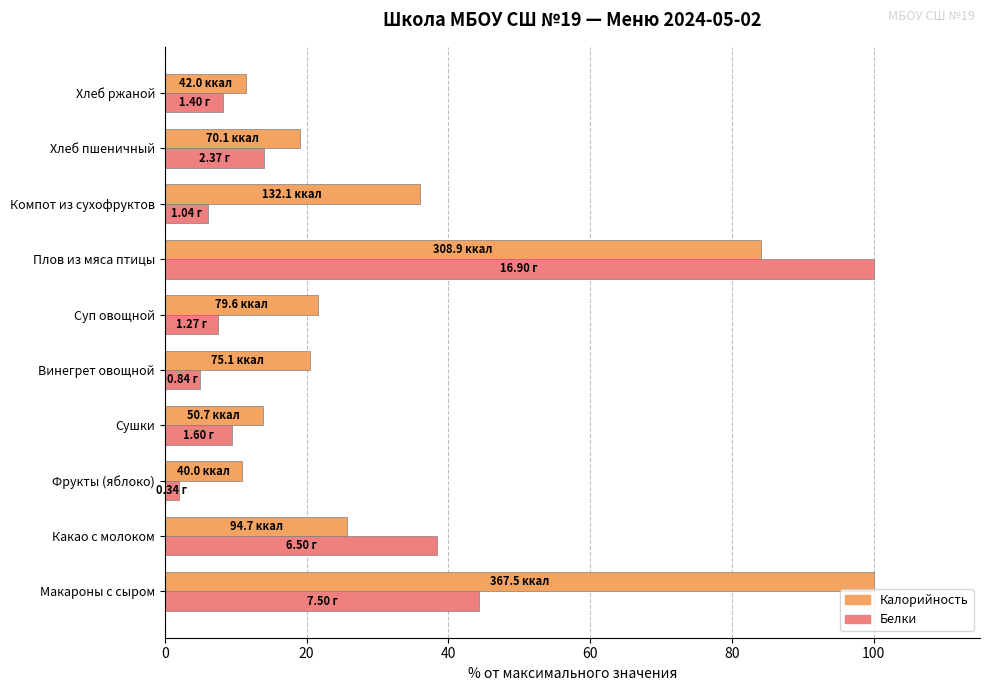

How many data points does each series have?

10